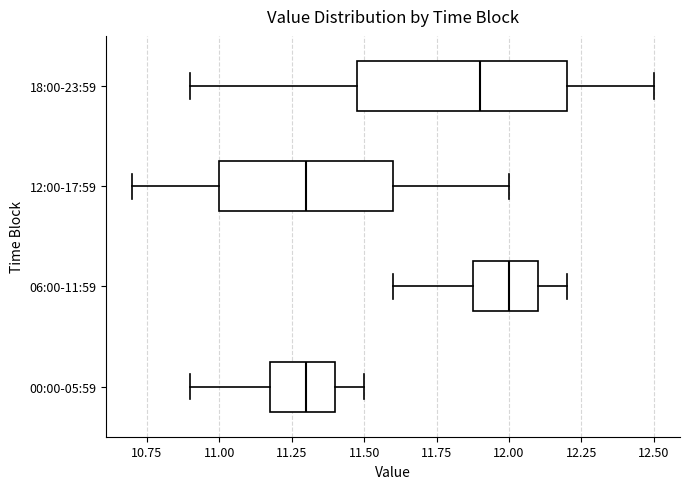

Reading bottom to top, read every box against the x-axis: the position of its median line, the range the box covers, and the ends of its whiskers. The values are not printed on the chart, so give them approximately, as read against the axis.

00:00-05:59: median 11.3, box 11.2 to 11.4, whiskers 10.9 to 11.5
06:00-11:59: median 12.0, box 11.9 to 12.1, whiskers 11.6 to 12.2
12:00-17:59: median 11.3, box 11.0 to 11.6, whiskers 10.7 to 12.0
18:00-23:59: median 11.9, box 11.5 to 12.2, whiskers 10.9 to 12.5